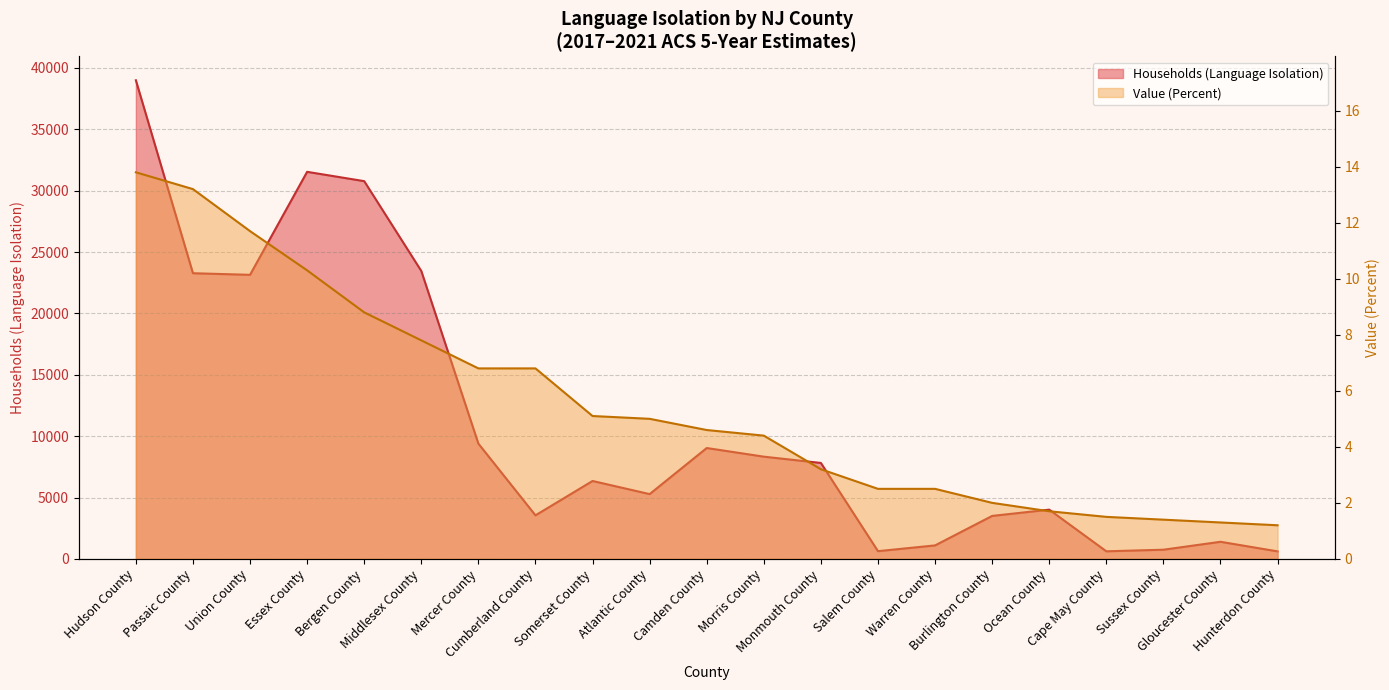

Which series has the largest range (max minus min)?

Households (Language Isolation)